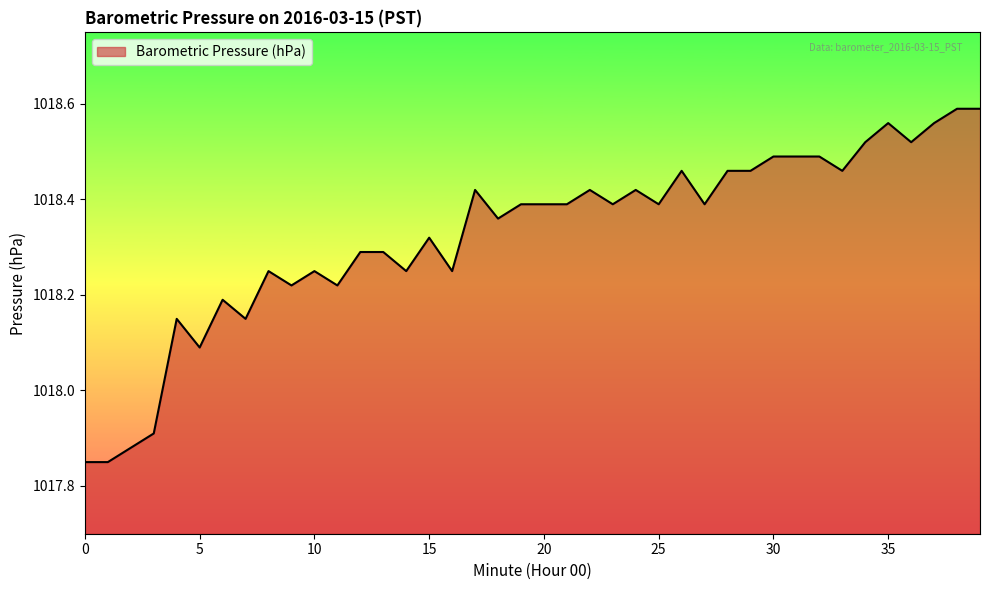

Is this an area chart (filled region under the line)?

Yes